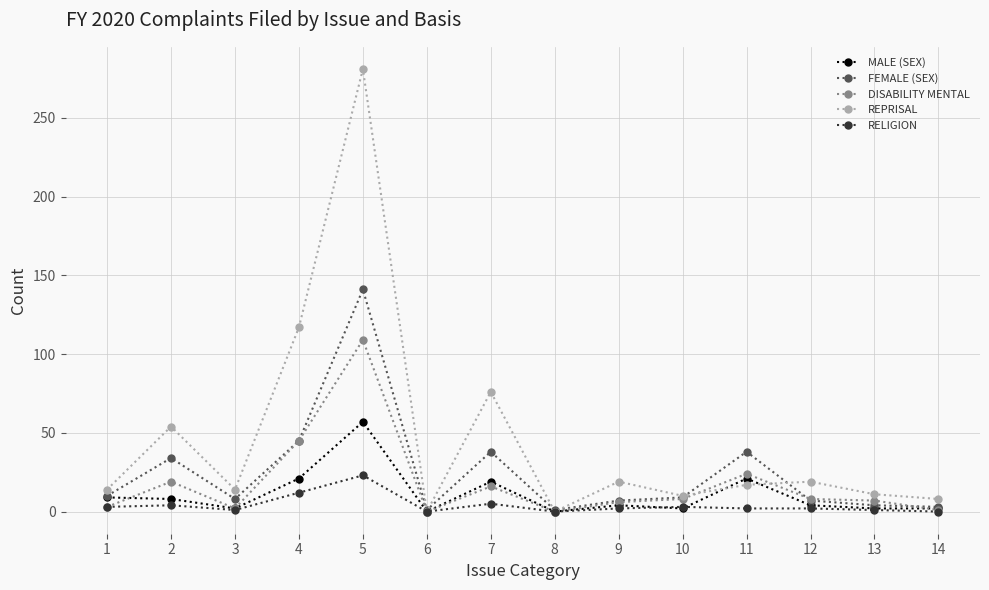

At which category is the sum across all series the highest?

5